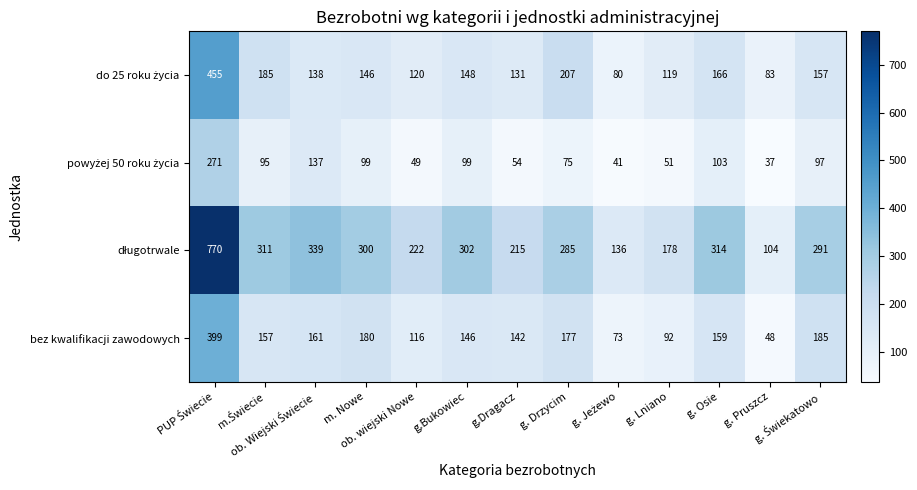

What is the difference between the maximum and second lowest values in the bez kwalifikacji zawodowych series?

326